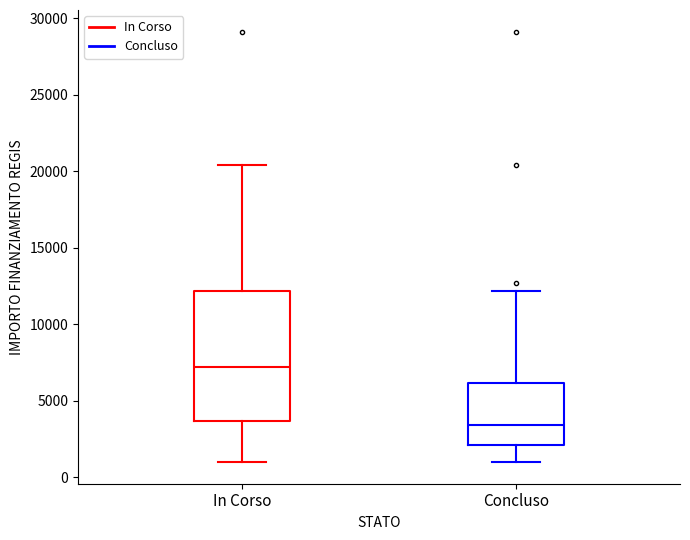

Reading left to right, transcribe this box plot: for each box, give where its median line is, the range the box spans, and where its two whiskers end, as read against the y-axis. The values are not printed on the chart, so give them approximately, as read against the axis.

In Corso: median 7000, box 3500 to 12000, whiskers 1000 to 20500
Concluso: median 3500, box 2000 to 6000, whiskers 1000 to 12000